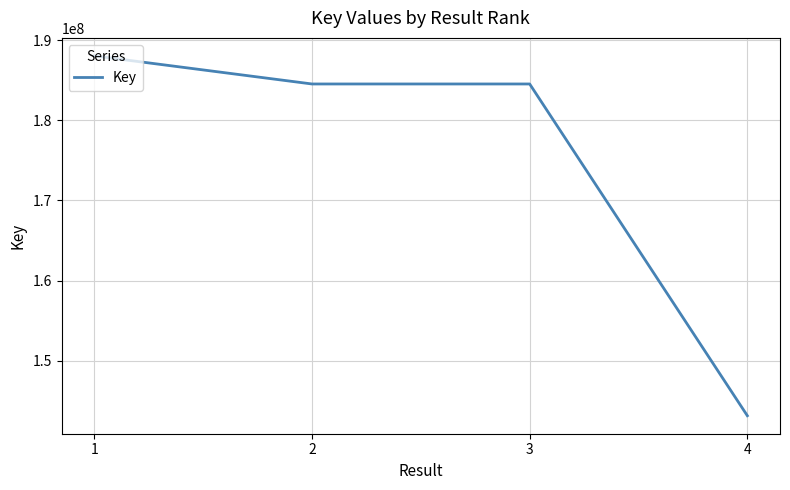

What is the difference between the values at 1 and 4?

44872079